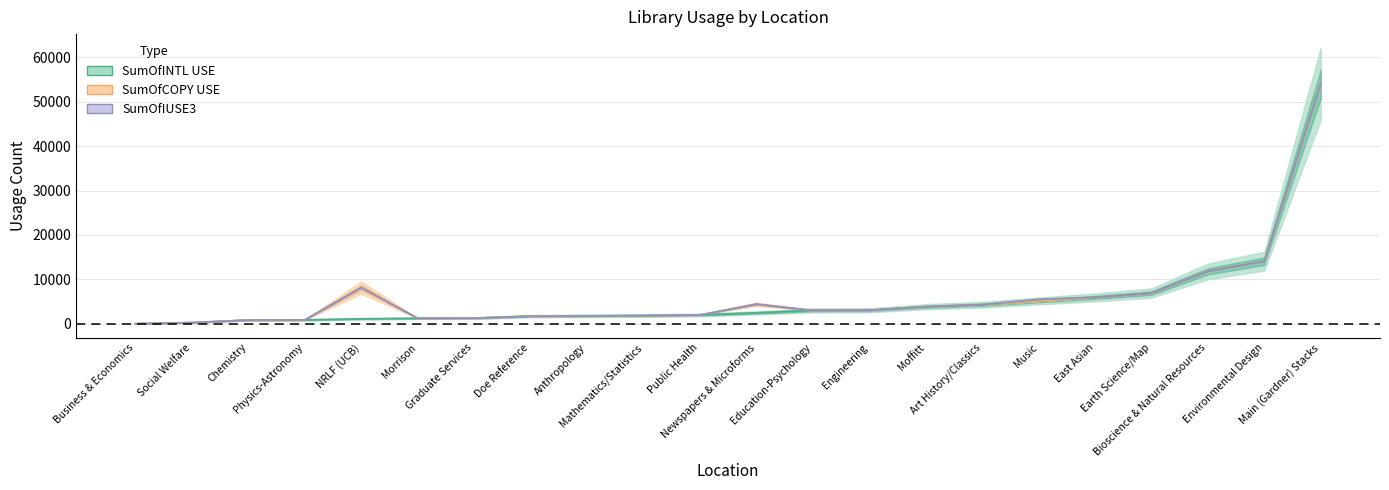

Is this an area chart (filled region under the line)?

No